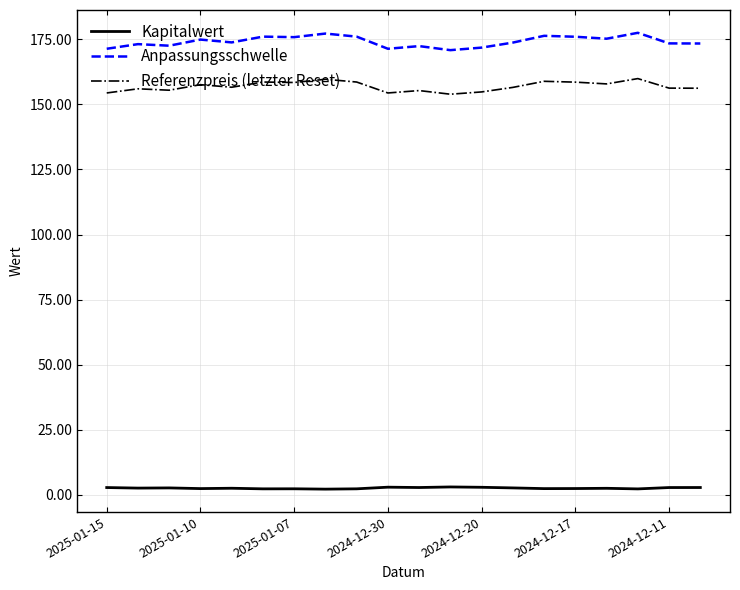

Does the chart have visible grid lines?

Yes